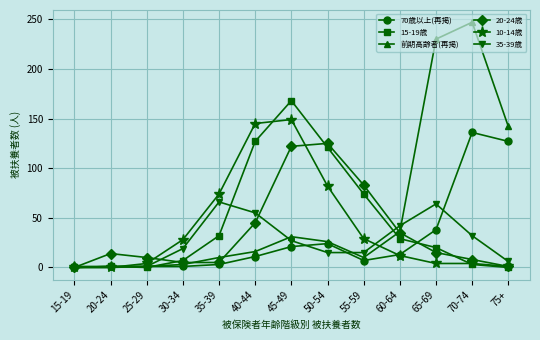

List the series in order of their peak value, lowest first.

35-39歳, 20-24歳, 70歳以上(再掲), 10-14歳, 15-19歳, 前期高齢者(再掲)